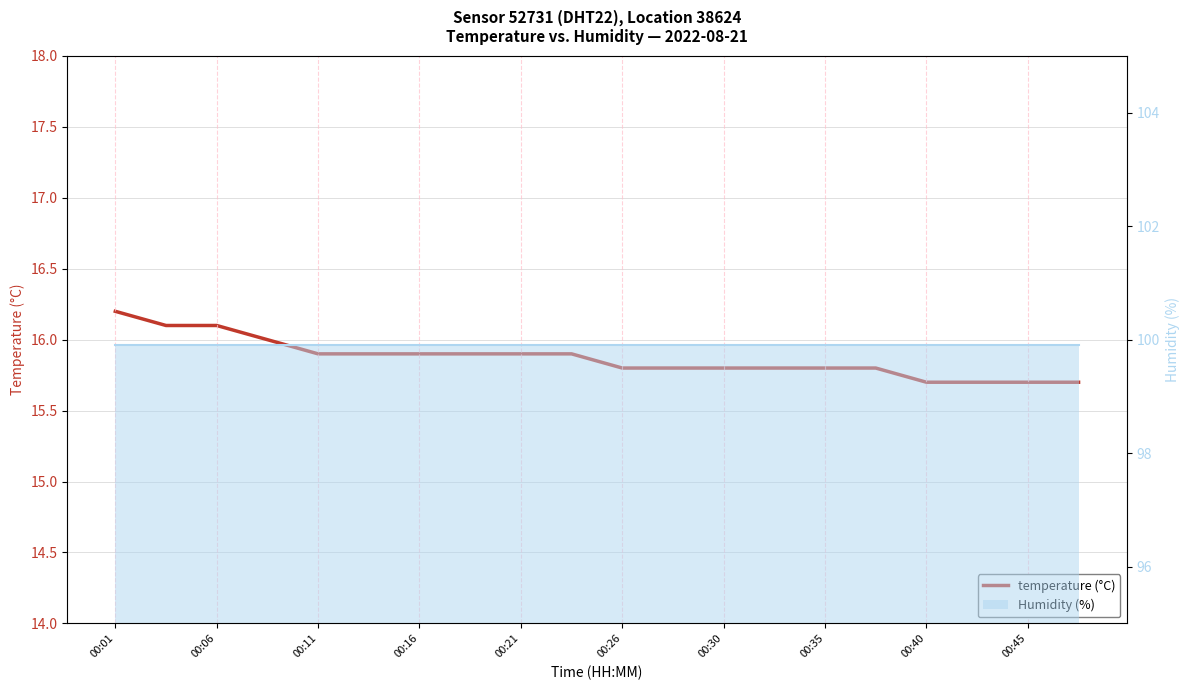

True or false: the data shows 16.1 at 00:06.

True